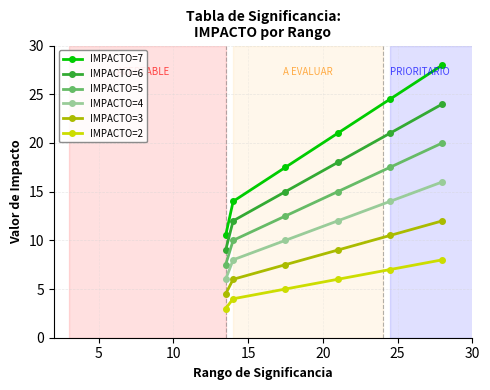

What is the difference between the second highest and second lowest values in the IMPACTO=7 series?

10.5